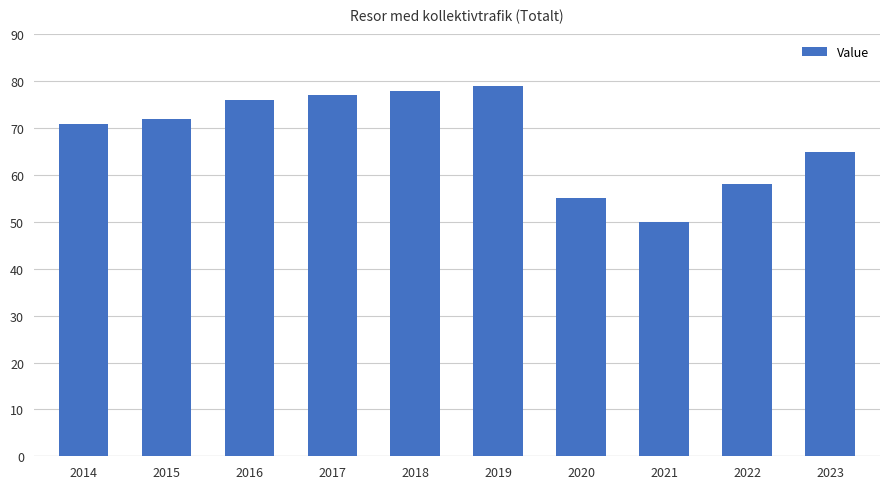

Reading right to left, what are all the values shown in this chart?

2023=65	2022=58	2021=50	2020=55	2019=79	2018=78	2017=77	2016=76	2015=72	2014=71